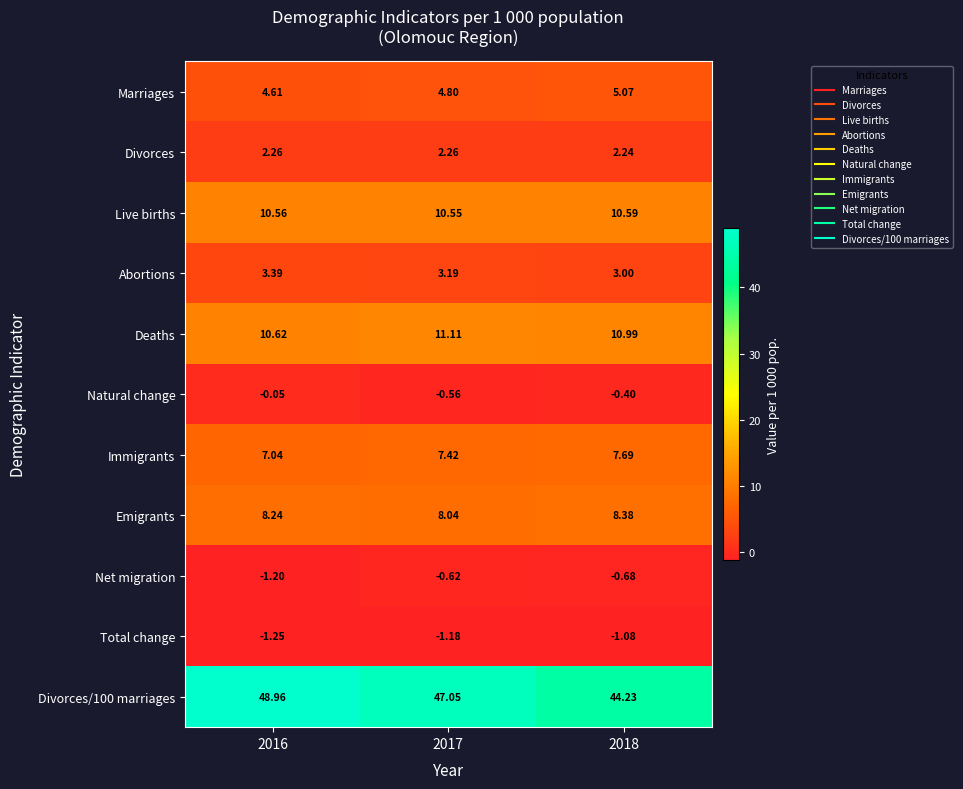

At how many categories does at least one series exceed 4?

3